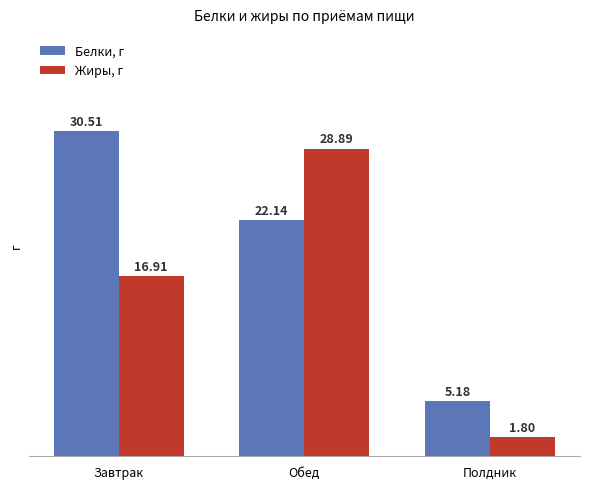

How many groups of bars are there?

3